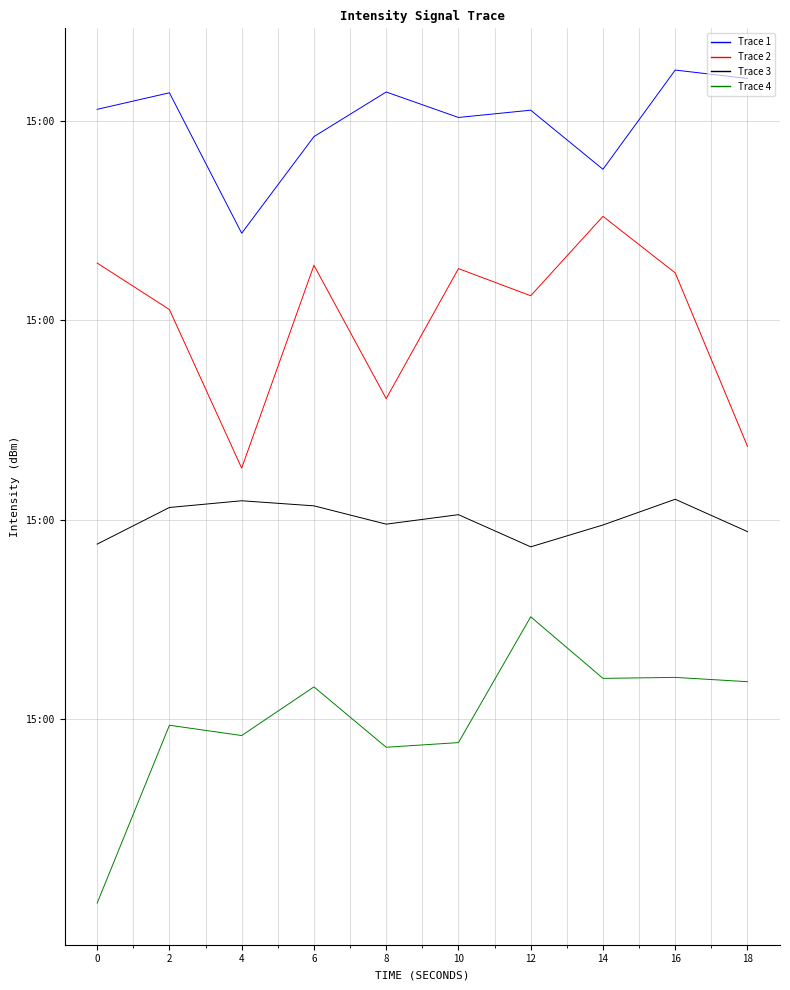

Is this an area chart (filled region under the line)?

No